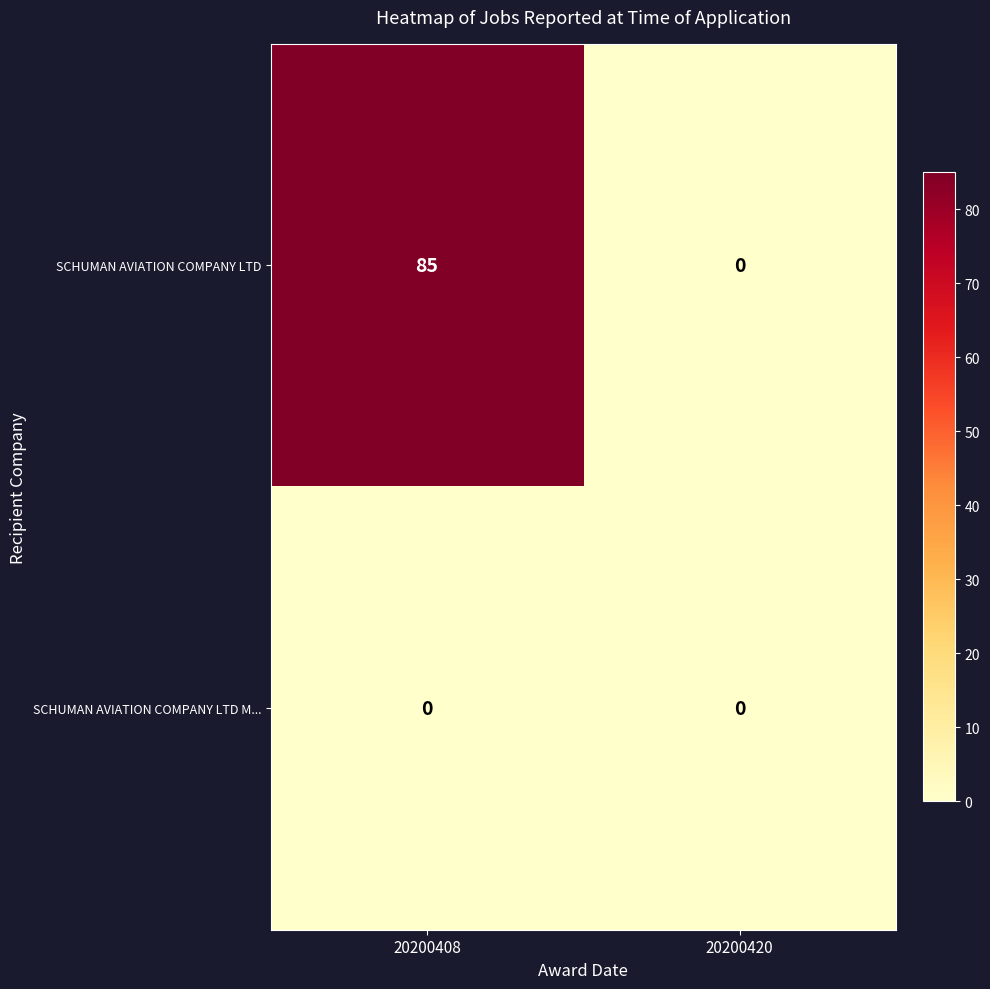

How many series are shown in this chart?

2